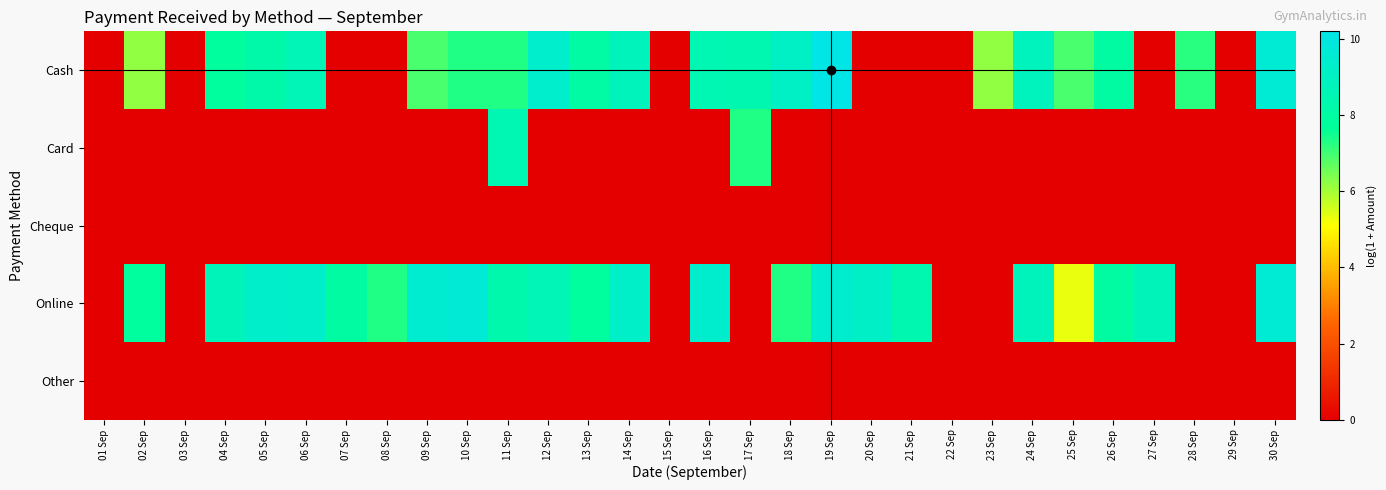

What is the total value across all series at 21 Sep?

8.4